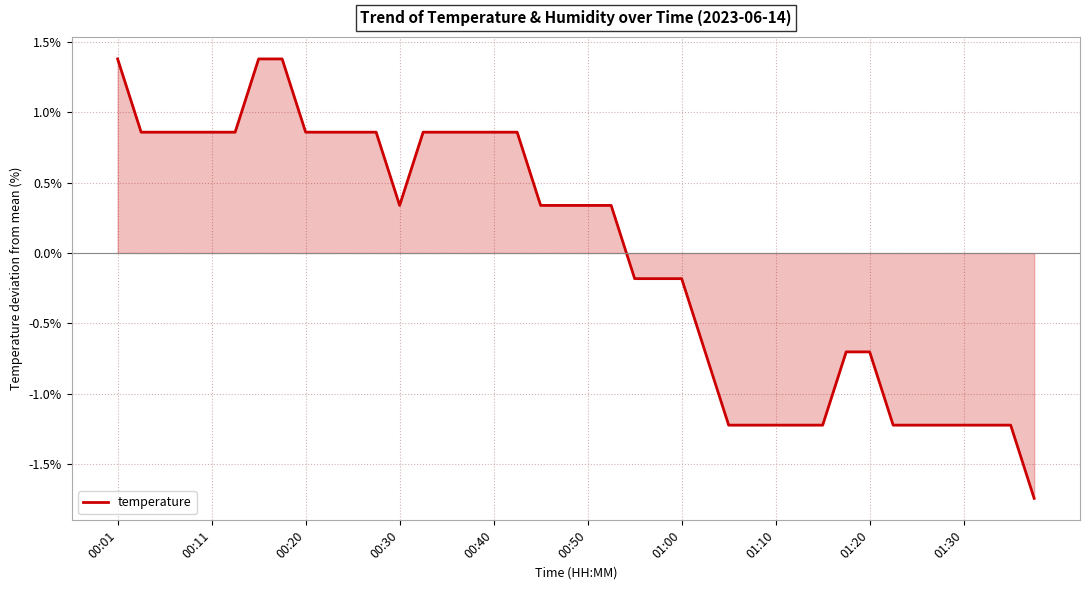

What is the difference between the maximum and minimum values?

3.1